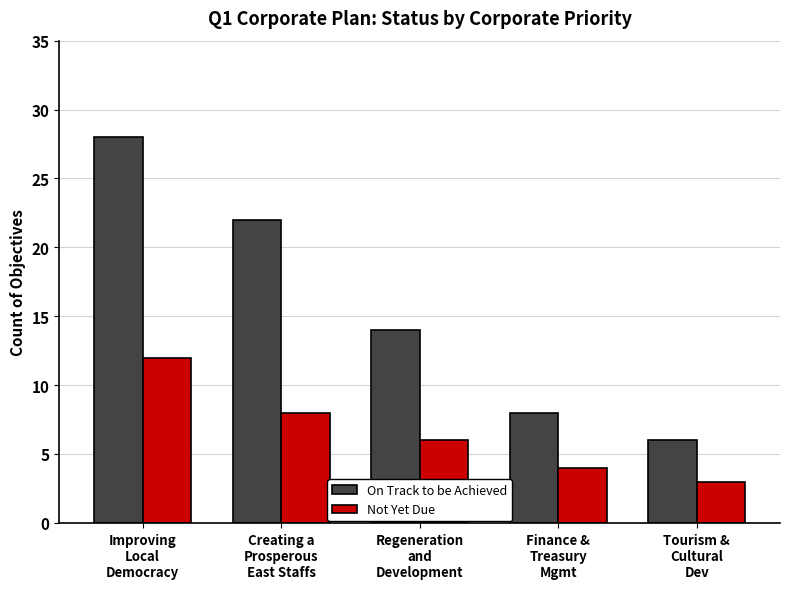

Which series has the largest range (max minus min)?

On Track to be Achieved